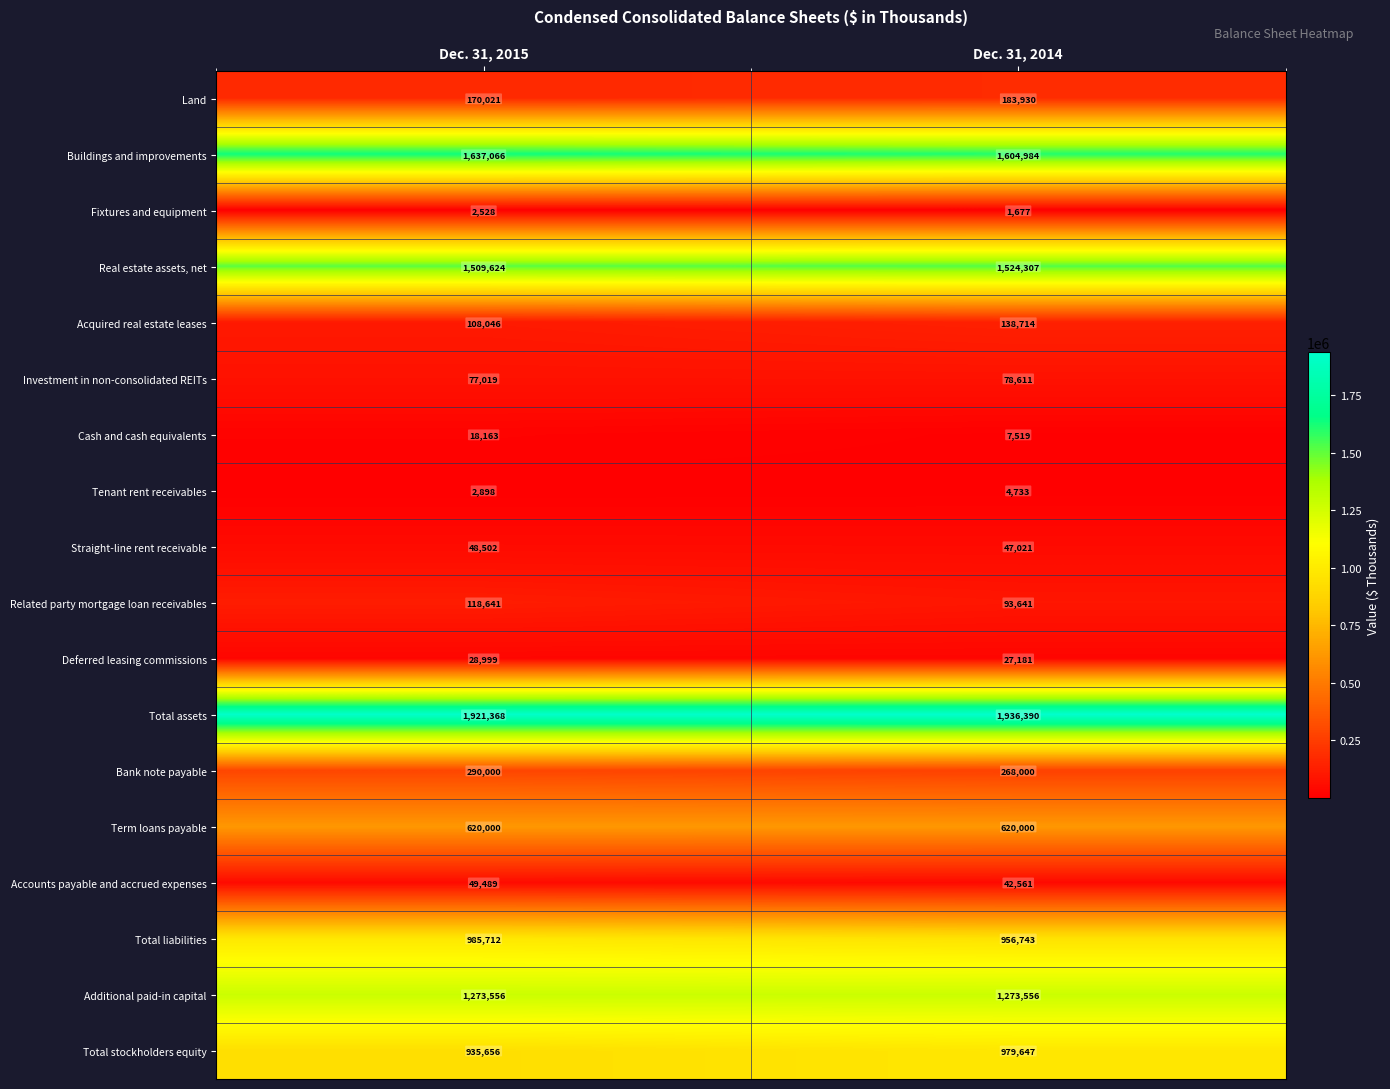

The Acquired real estate leases series shows 138714 at Dec. 31, 2014. True or false?

True